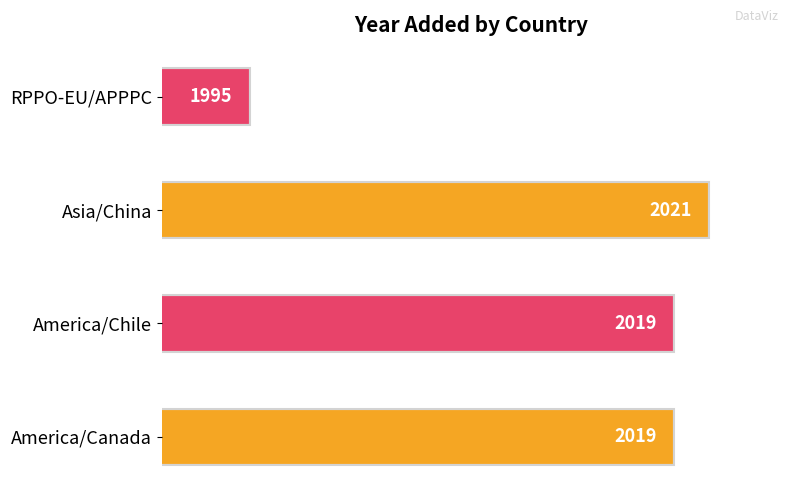

What is the average value?

2014